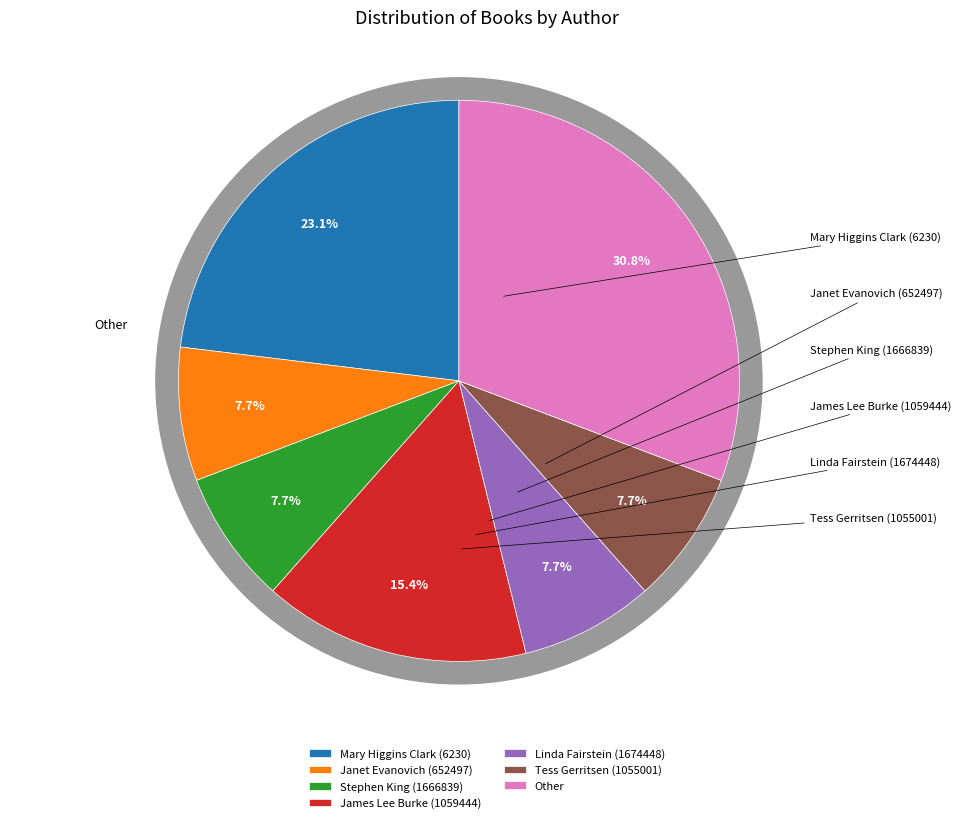

Is there any slice that represents more than half of the pie?

No